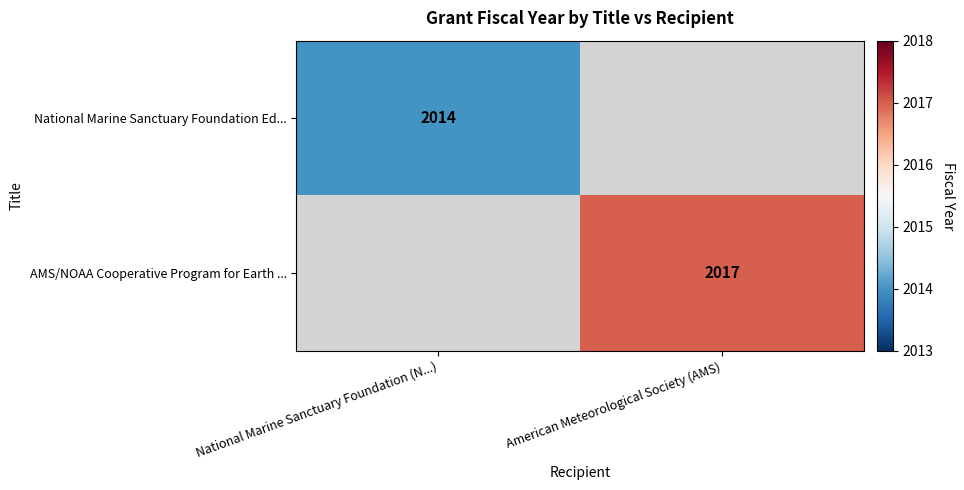

The value of National Marine Sanctuary Foundation Ed... at National Marine Sanctuary Foundation (N...) is 674. True or false?

False